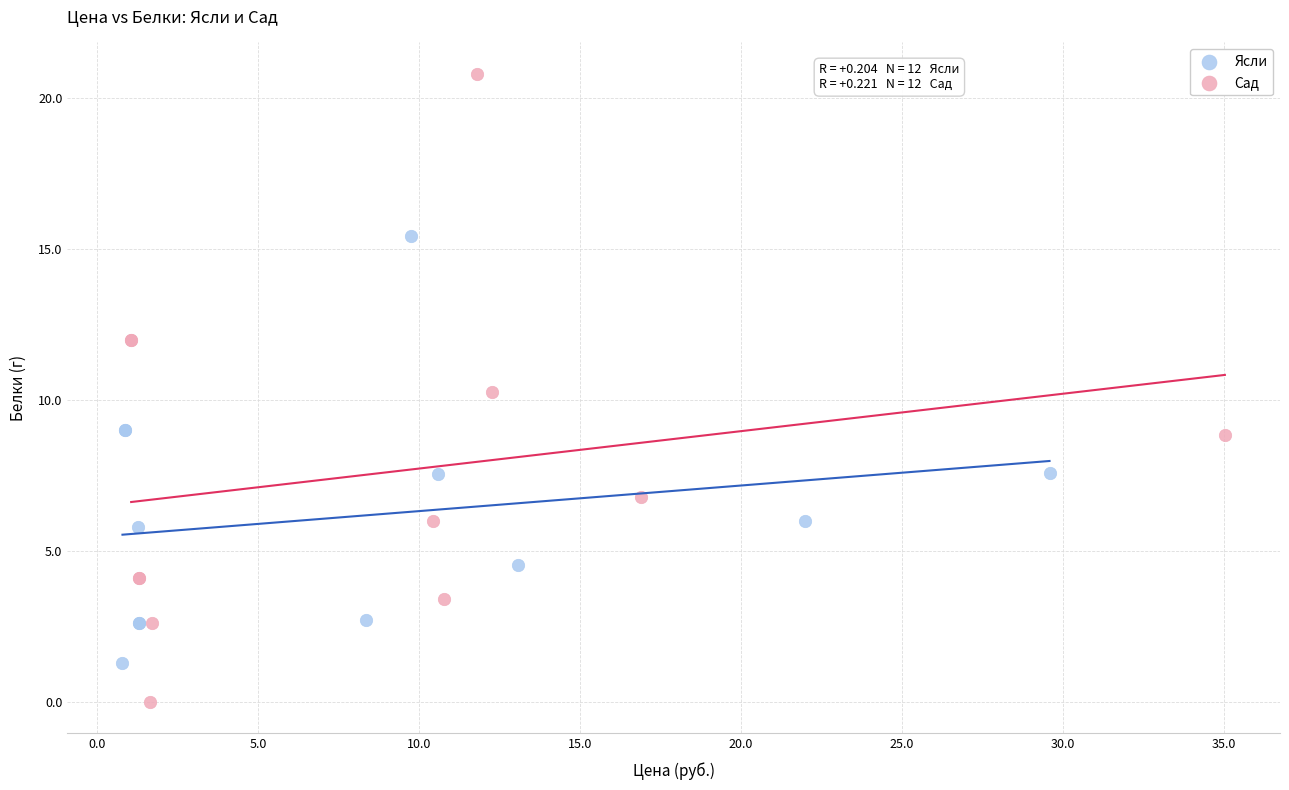

Which series contains the lowest Y value?

Сад